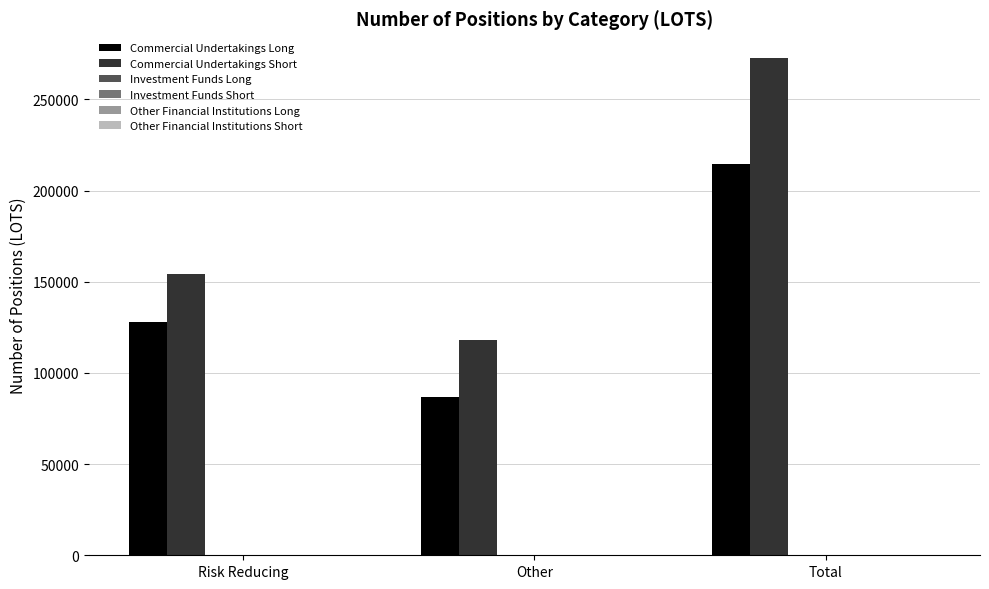

Which series has the widest spread of values?

Commercial Undertakings Short